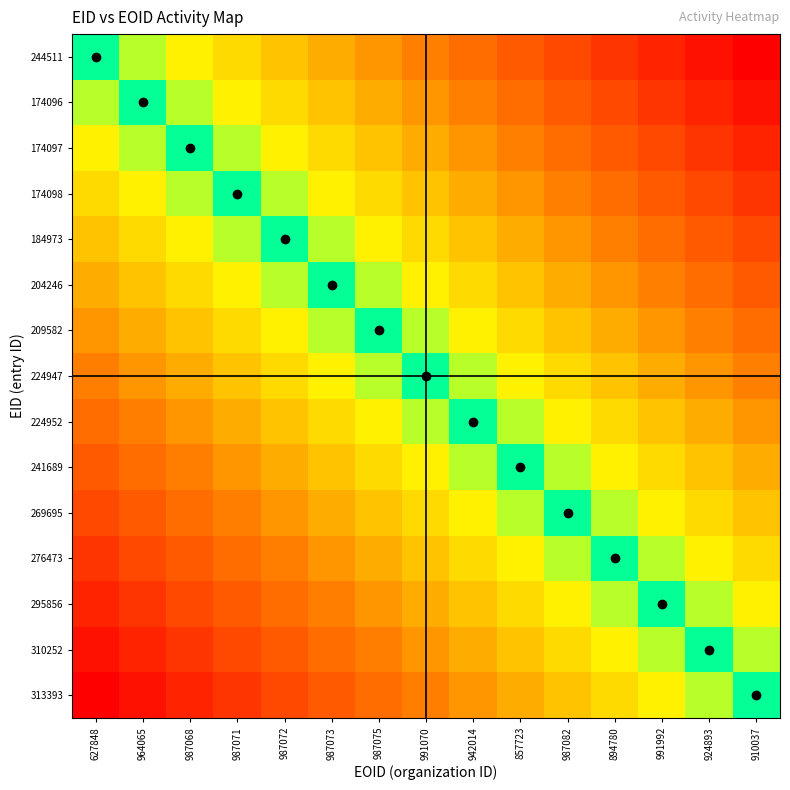

Which label corresponds to the largest value in the chart?

627848